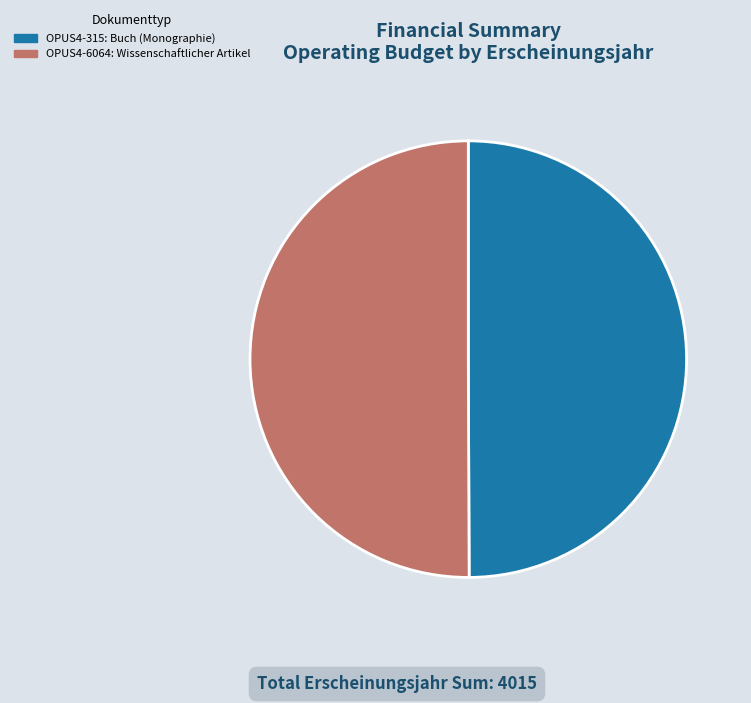

What portion of the pie excludes OPUS4-315?

50.1%